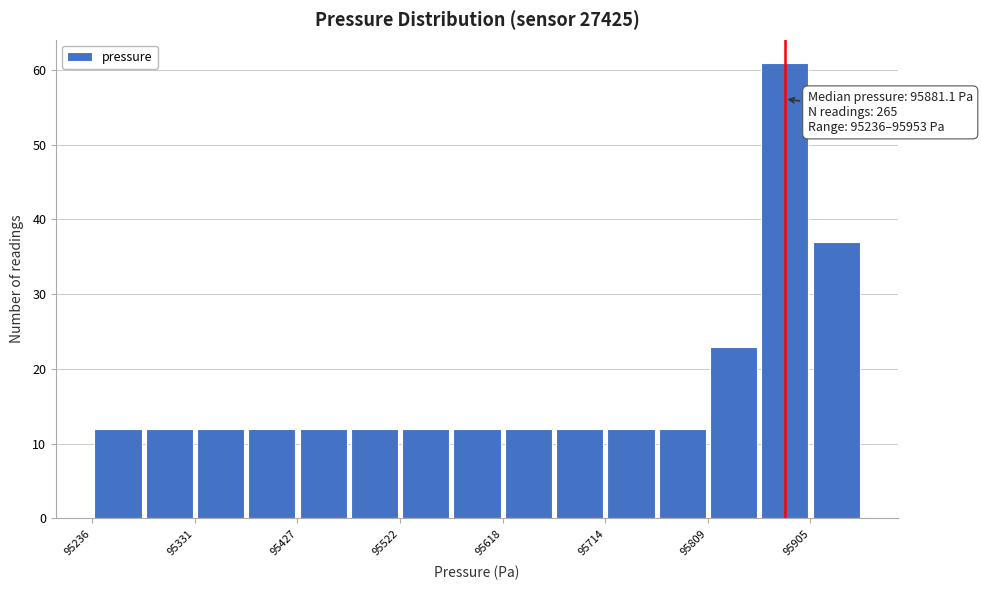

Over which range of the x-axis is the bar tallest?

95860 to 95910